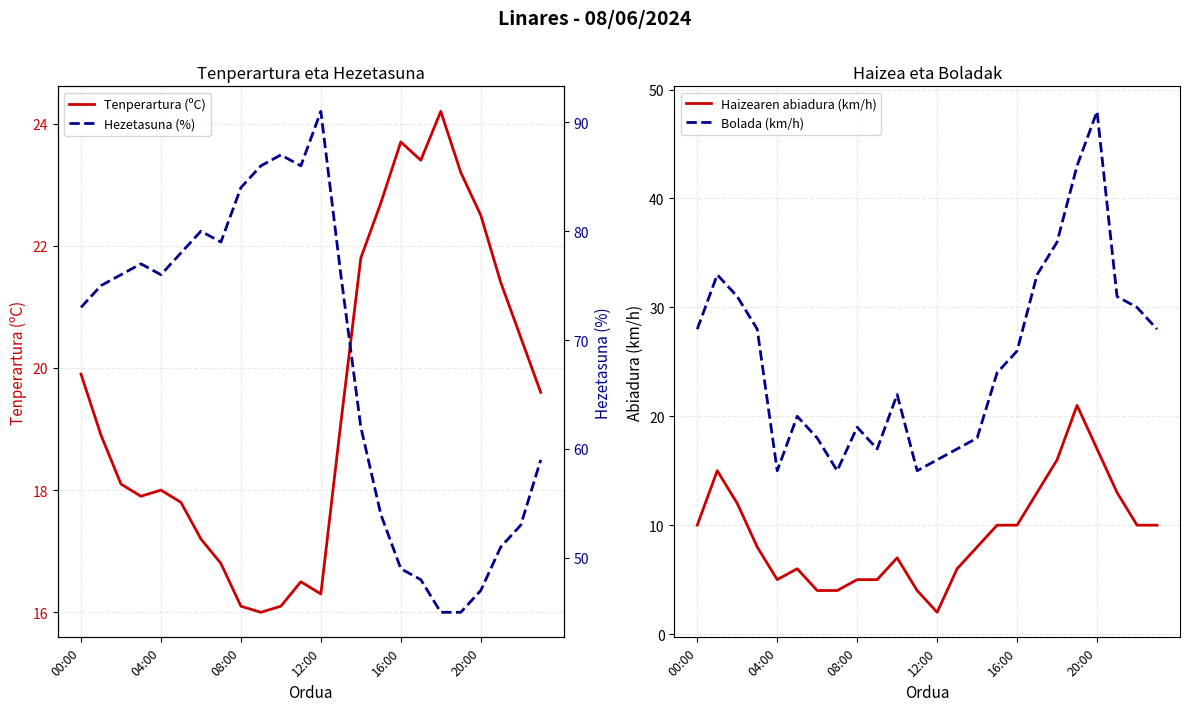

Reading left to right, list all the values displayed in this chart.

Tenperartura (ºC): 19.9	18.9	18.1	17.9	18.0	17.8	17.2	16.8	16.1	16.0	16.1	16.5	16.3	19.1	21.8	22.7	23.7	23.4	24.2	23.2	22.5	21.4	20.5	19.6
Haizearen abiadura (km/h): 10.0	15.0	12.0	8.0	5.0	6.0	4.0	4.0	5.0	5.0	7.0	4.0	2.0	6.0	8.0	10.0	10.0	13.0	16.0	21.0	17.0	13.0	10.0	10.0
Bolada (km/h): 28.0	33.0	31.0	28.0	15.0	20.0	18.0	15.0	19.0	17.0	22.0	15.0	16.0	17.0	18.0	24.0	26.0	33.0	36.0	43.0	48.0	31.0	30.0	28.0
Hezetasuna (%): 73.0	75.0	76.0	77.0	76.0	78.0	80.0	79.0	84.0	86.0	87.0	86.0	91.0	76.0	62.0	54.0	49.0	48.0	45.0	45.0	47.0	51.0	53.0	59.0